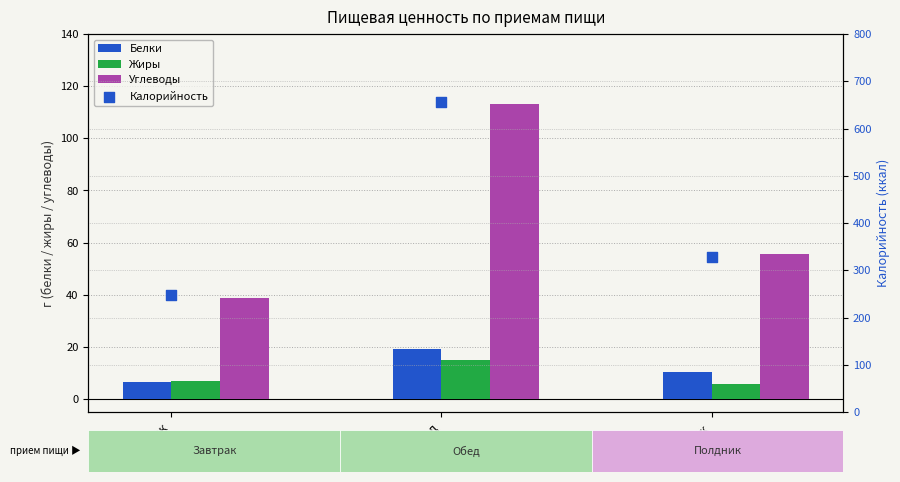

What is the total value across all series at Обед?

802.3